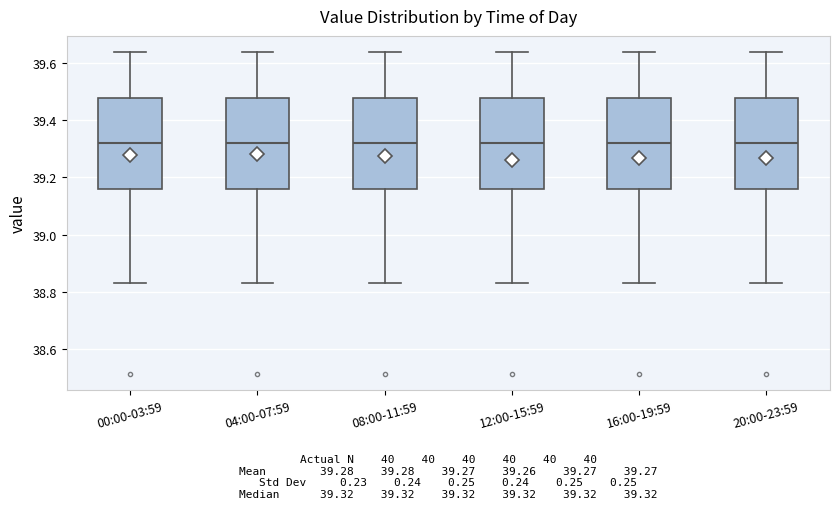

Where does the upper whisker of the box for 20:00-23:59 end on the y-axis? The values are not printed on the chart, so give them approximately, as read against the axis.

39.64